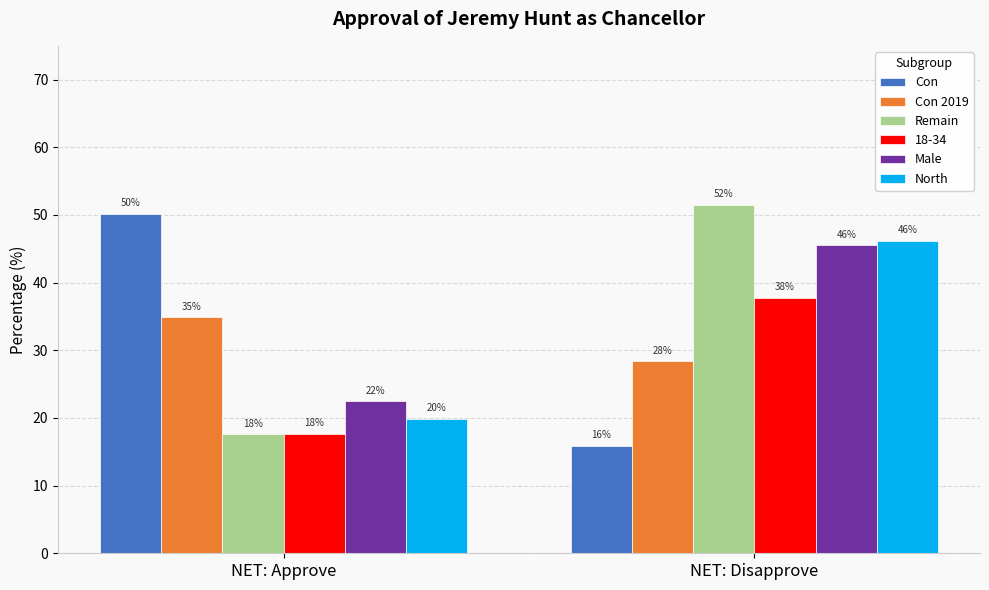

What is the difference between the maximum and minimum values in the Con 2019 series?

6.6